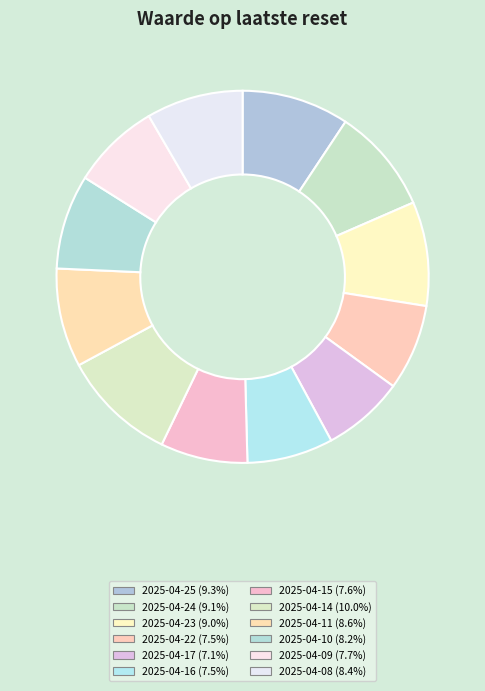

Is 2025-04-23 the majority of the pie?

No